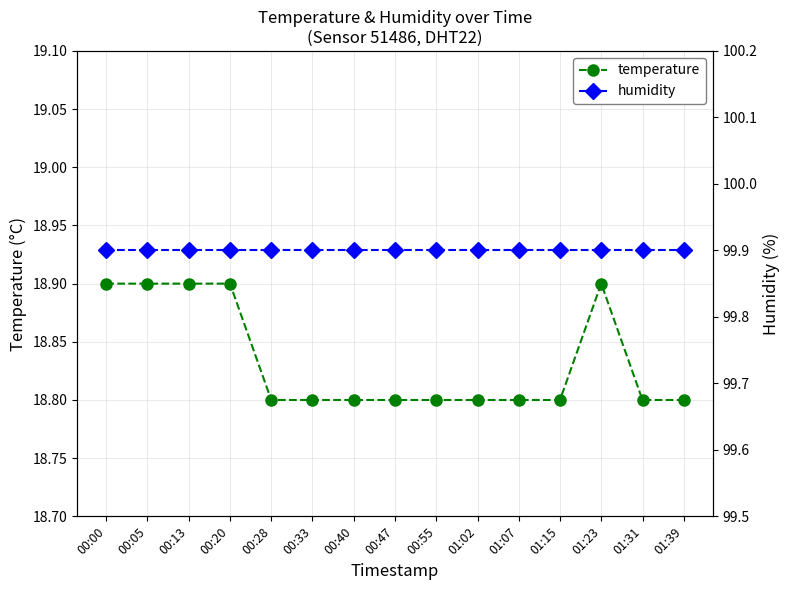

What is the average value of the temperature series?

18.8